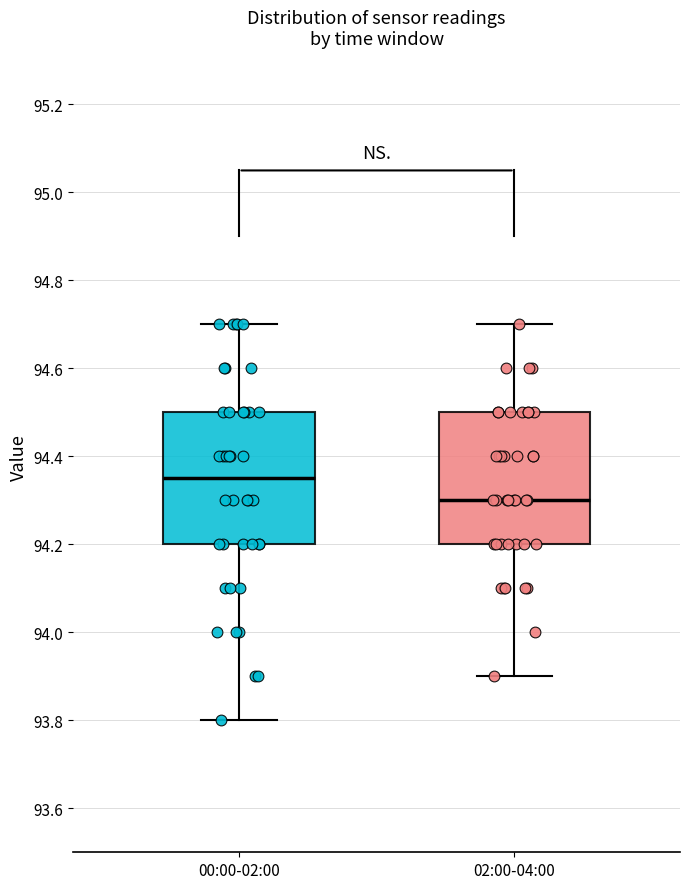

Which box's median line is the highest?

00:00-02:00